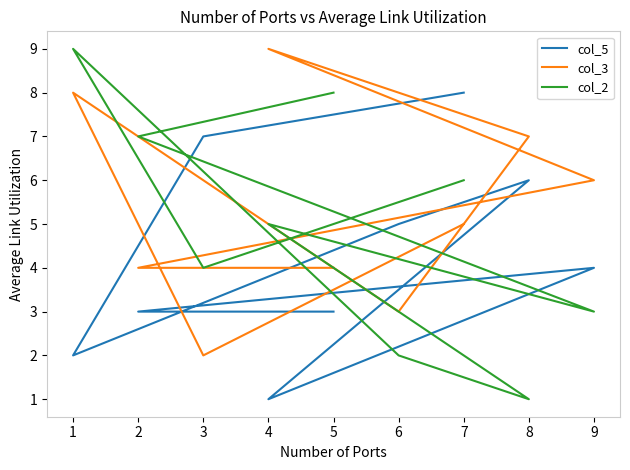

What is the lowest value of the col_2 series?

1